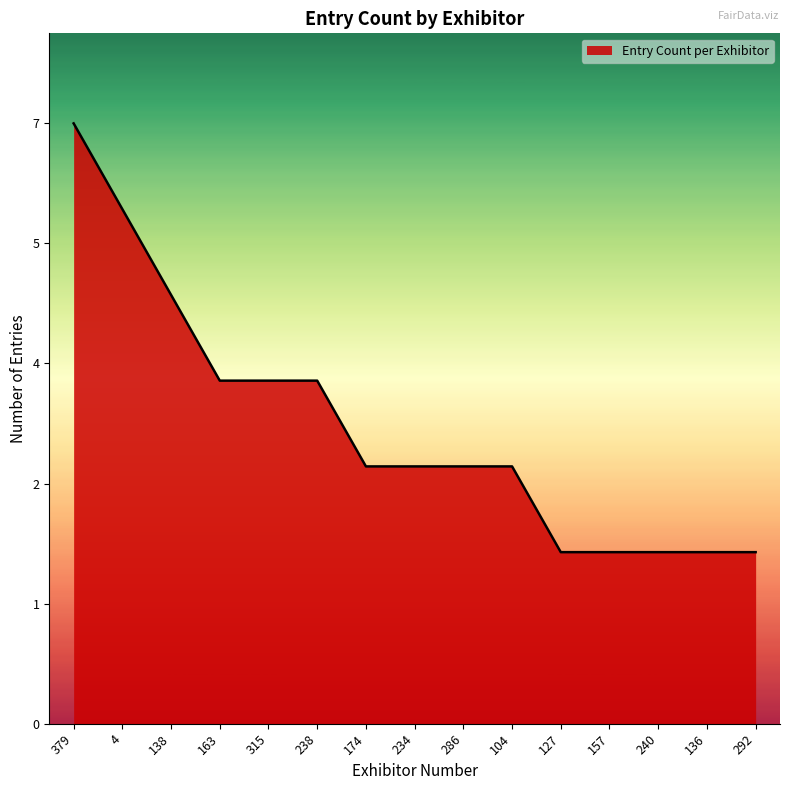

Does the chart display data point markers on the line(s)?

No